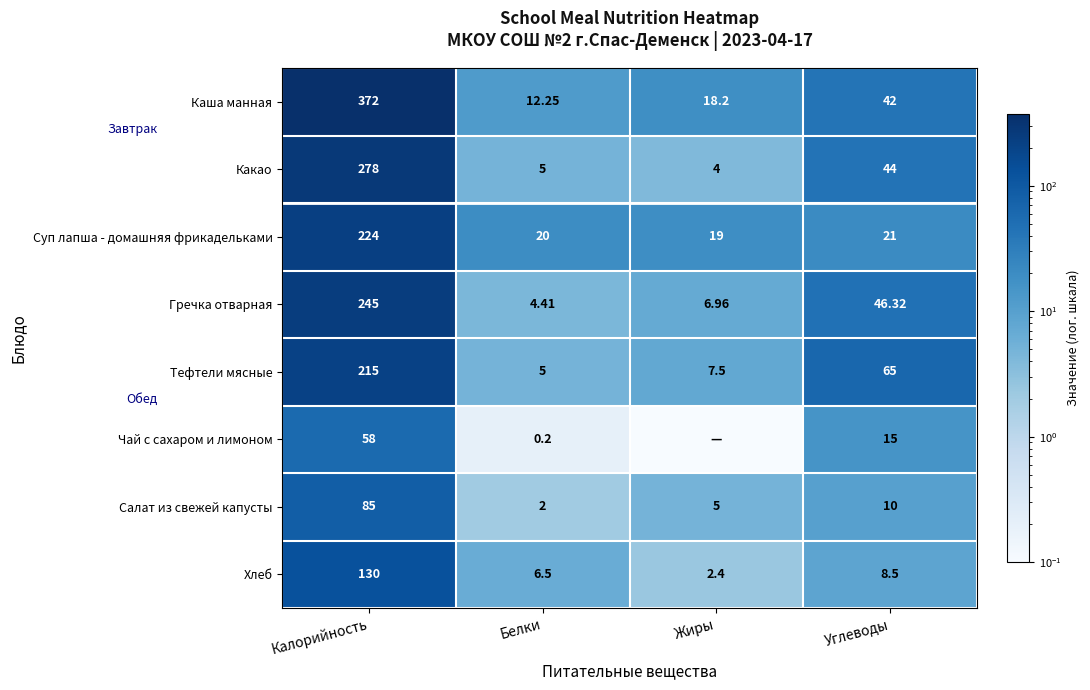

Between Белки and Жиры, which is larger?

Жиры